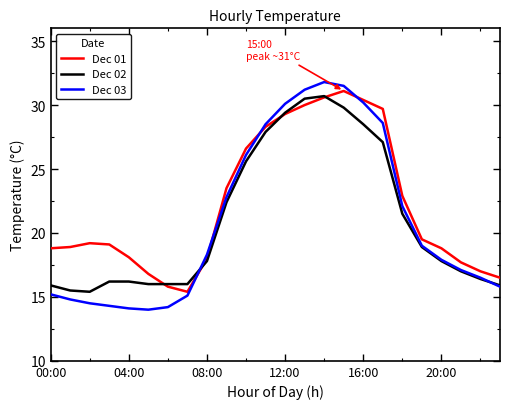

After their last crossing, which series has the higher values: Dec 01 or Dec 02?

Dec 01